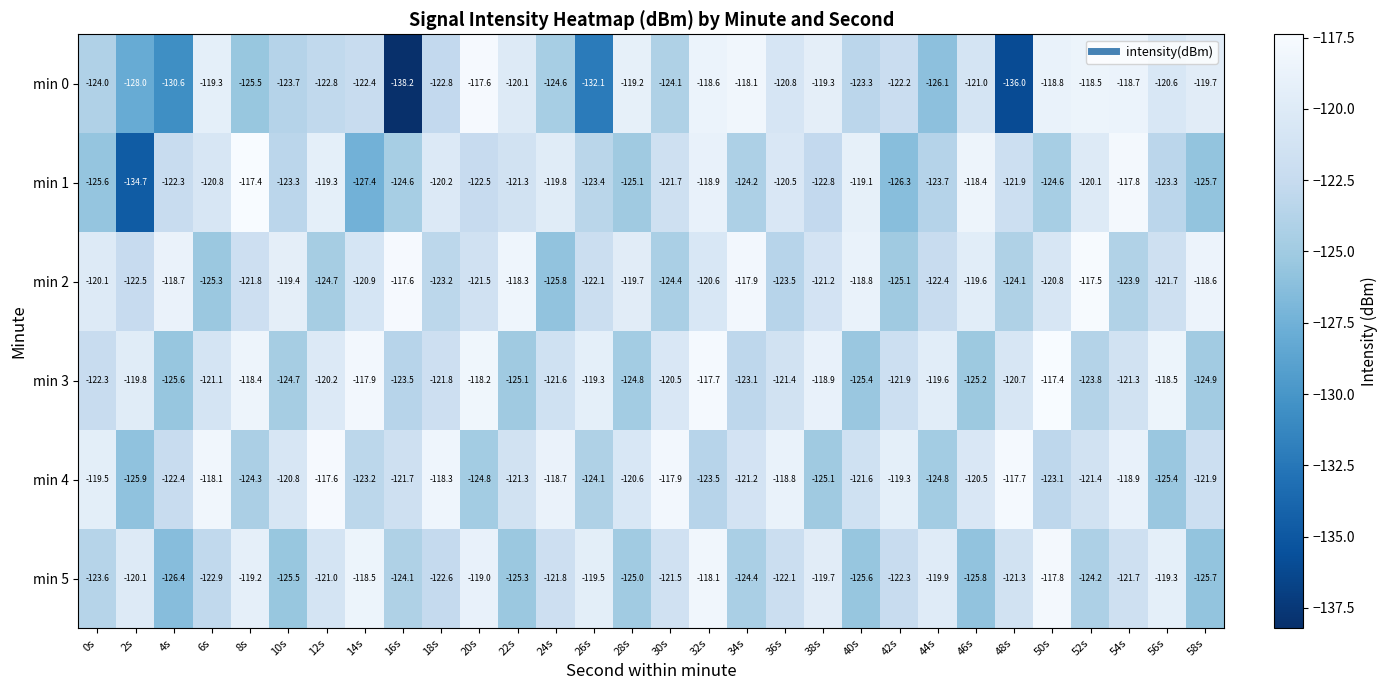

Is it true that min 2 equals -60.0 at 14s?

False